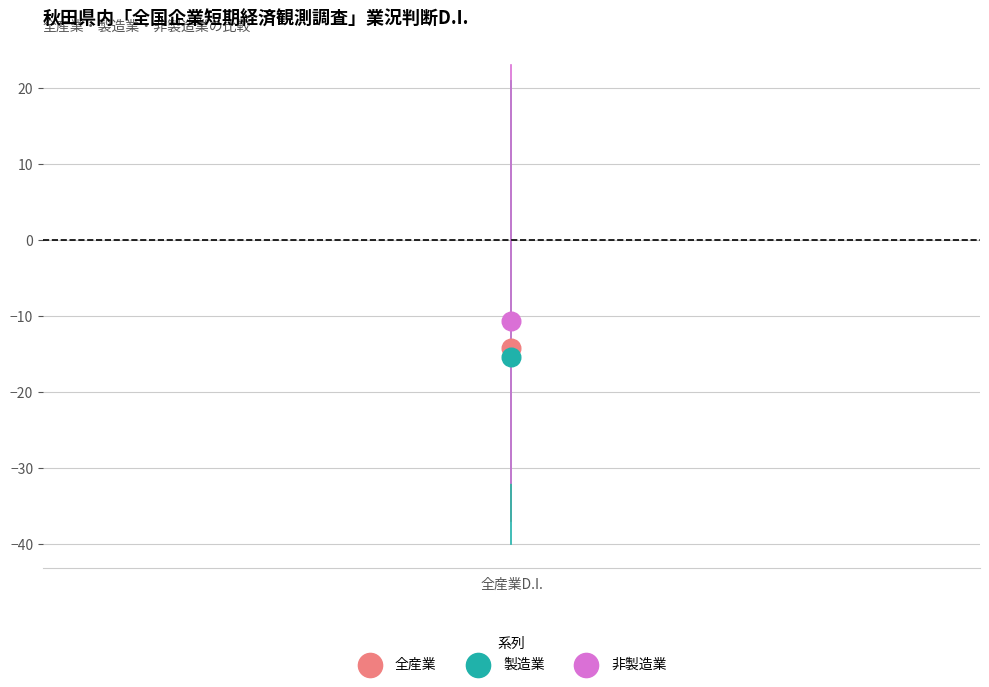

Which series contains the highest Y value?

非製造業